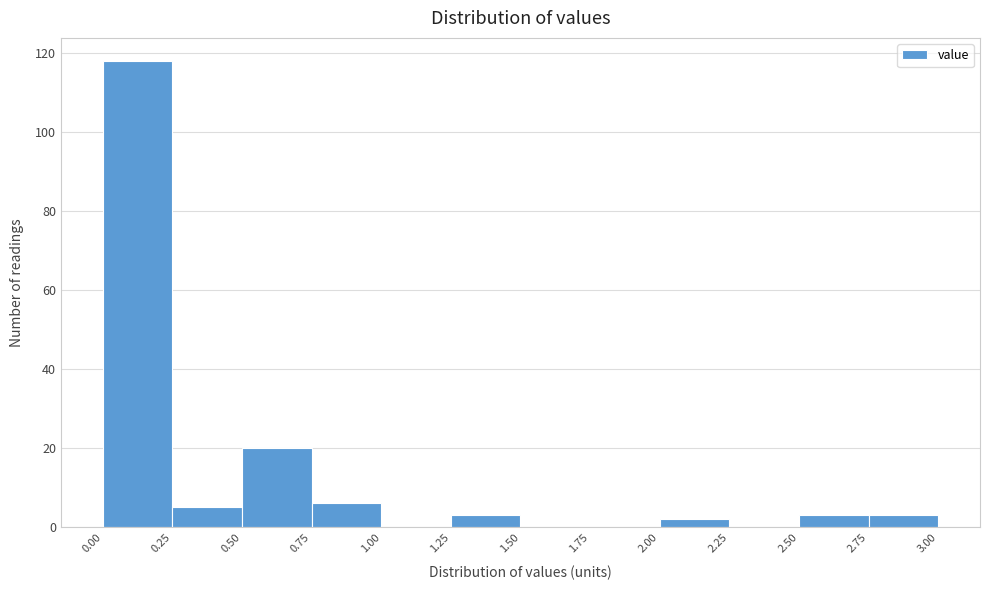

Reading left to right, transcribe this chart: for each bar, give the range it covers on the x-axis and its height. The values are not printed on the chart, so give them approximately, as read against the axis.

0.00 to 0.25: 118
0.25 to 0.50: 6
0.50 to 0.75: 20
0.75 to 1.00: 6
1.00 to 1.25: 0
1.25 to 1.50: 4
1.50 to 1.75: 0
1.75 to 2.00: 0
2.00 to 2.25: 2
2.25 to 2.50: 0
2.50 to 2.75: 4
2.75 to 3.00: 4